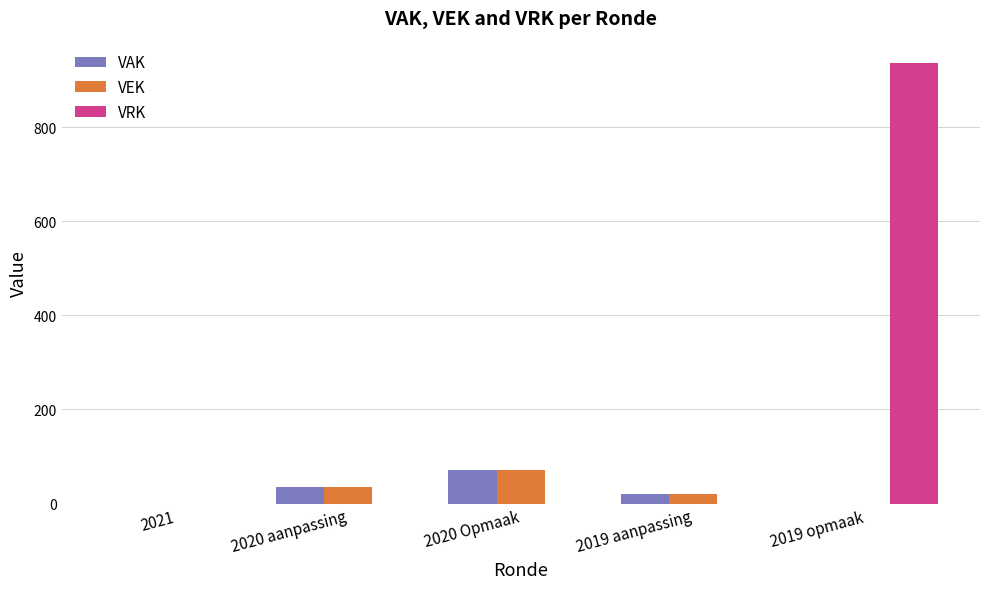

The value of VEK at 2019 aanpassing is 21. True or false?

True